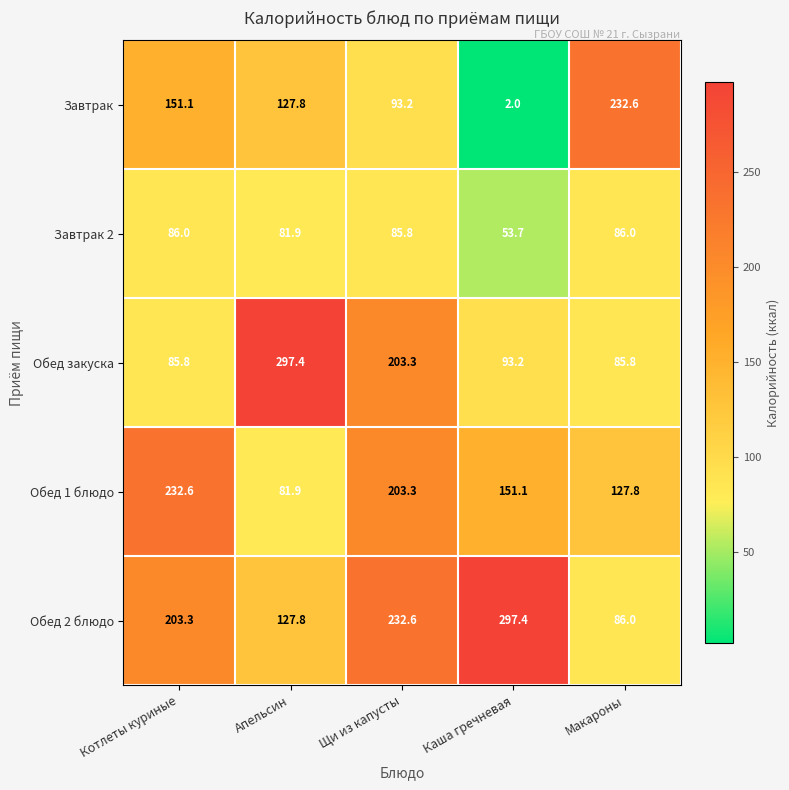

What is the difference between the highest and lowest values at Апельсин?

215.5